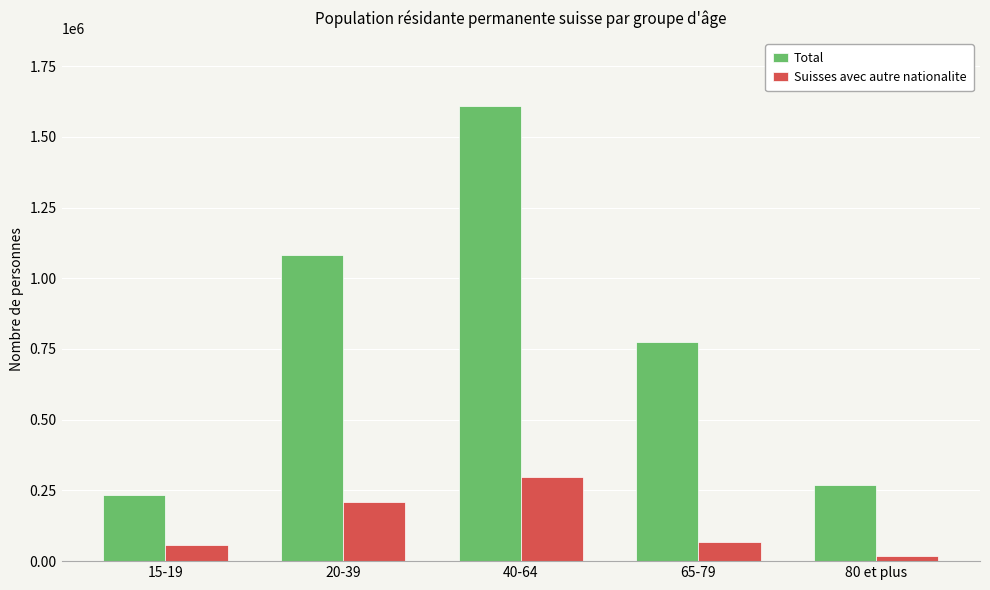

What are all the series names shown in the legend?

Total, Suisses avec autre nationalite